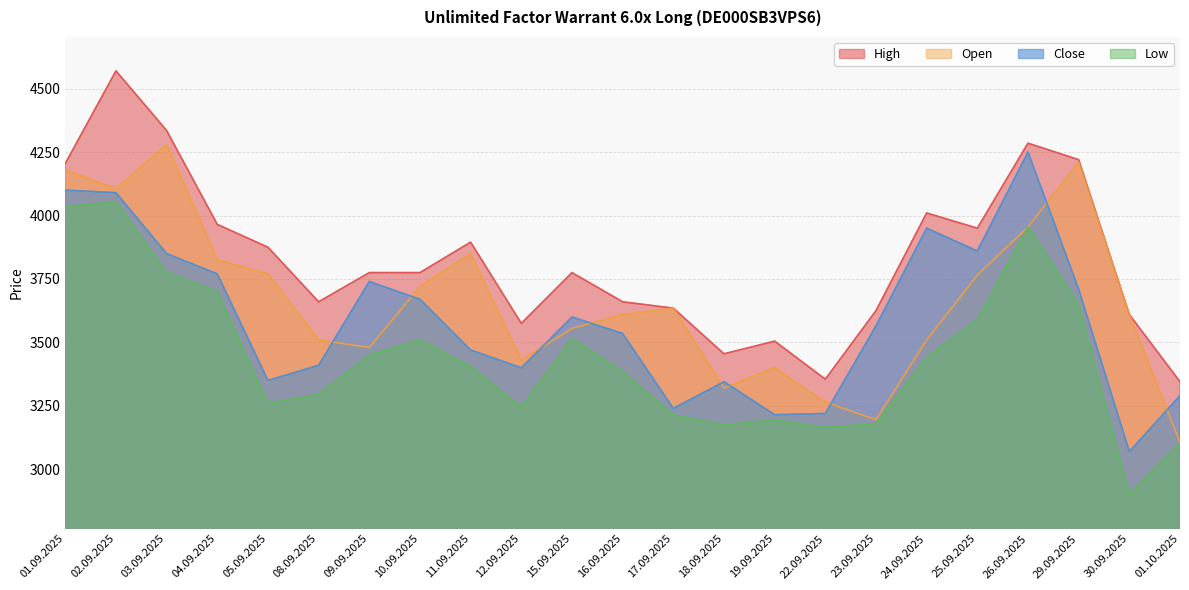

What is the label of the 6th point from the right?

24.09.2025